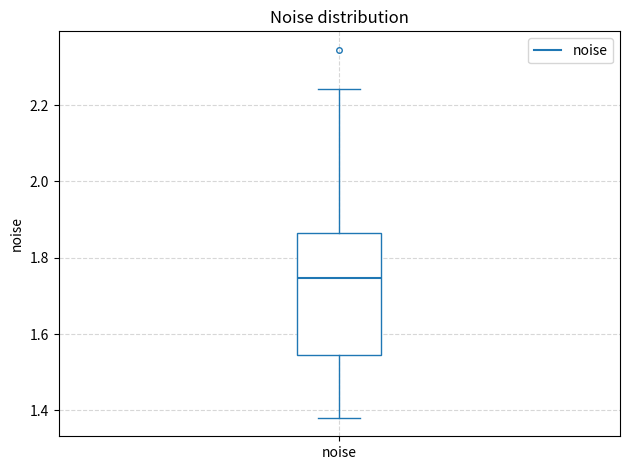

Read this box plot against the y-axis: the position of the median line, the range covered by the box, and the ends of both whiskers. The values are not printed on the chart, so give them approximately, as read against the axis.

median 1.74, box 1.54 to 1.86, whiskers 1.38 to 2.24